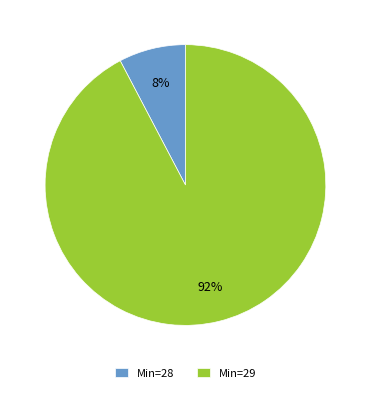

Combined, do Min=29 and Min=28 account for over 50%?

Yes